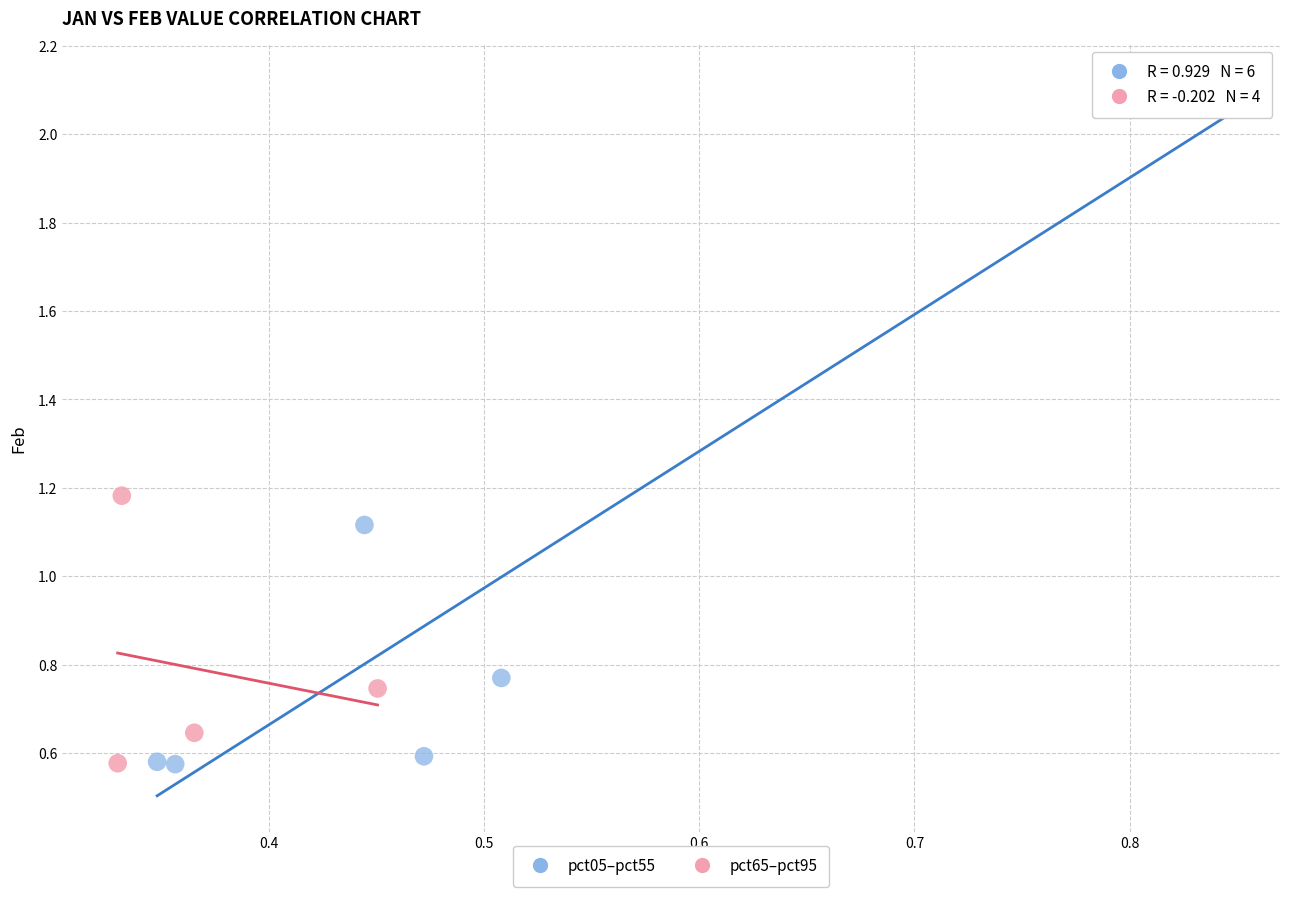

Which series has the largest Y range (max minus min)?

pct05–pct55